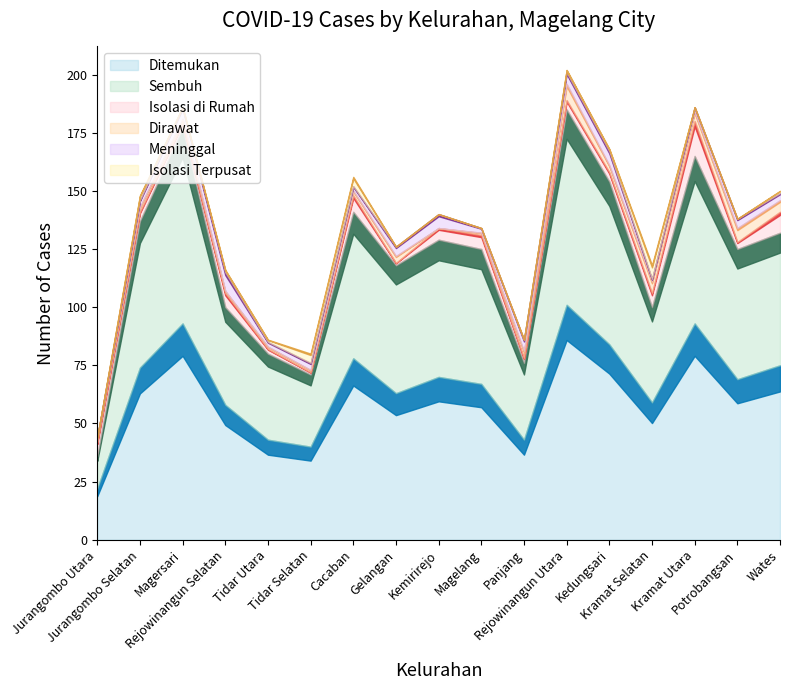

True or false: Isolasi di Rumah and Sembuh cross at least once.

False